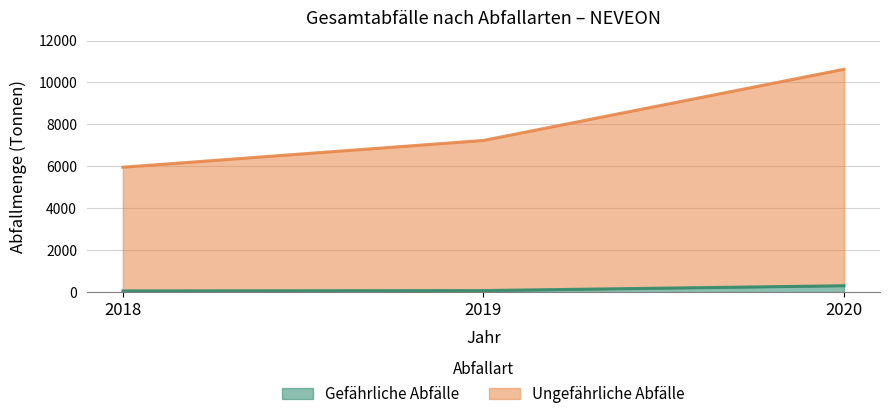

What is the spread (max minus min) of values at 2019?

7160